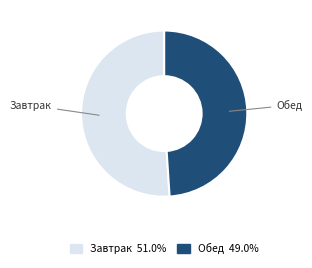

How many slices are in this pie chart?

2